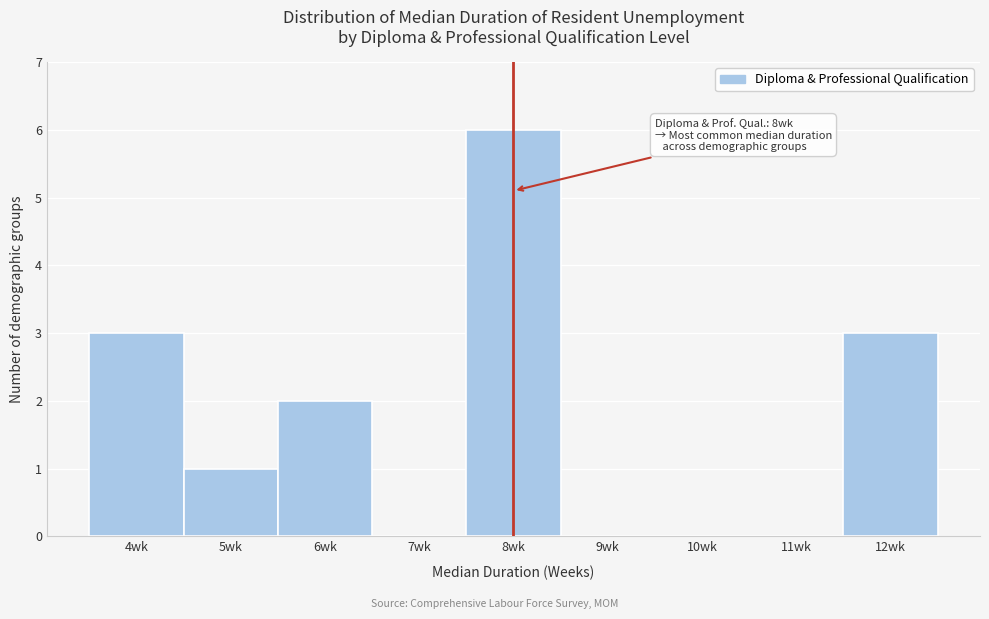

Over which range of the x-axis is the bar tallest?

7.5 to 8.5